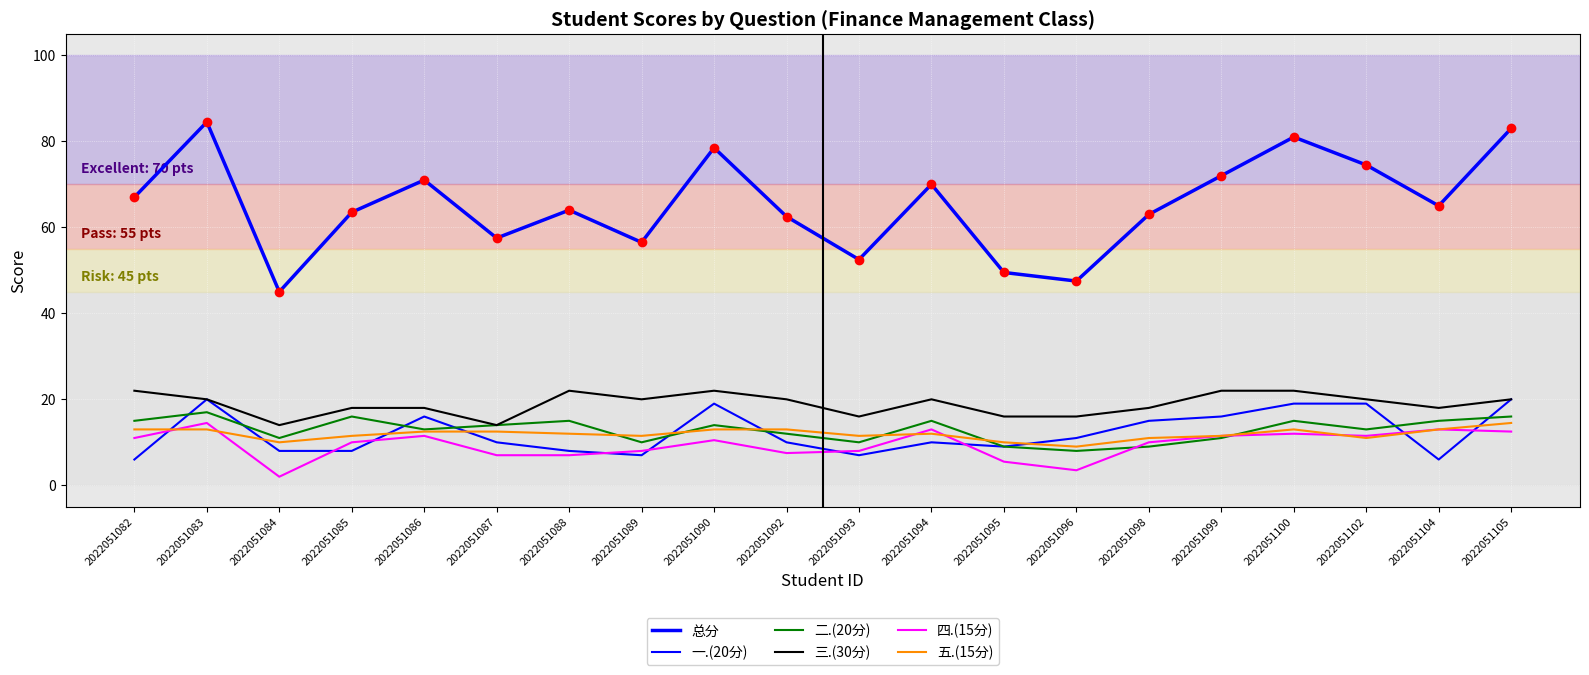

What is the sum of the 二.(20分) values at 2022051105 and 2022051099?

27.0